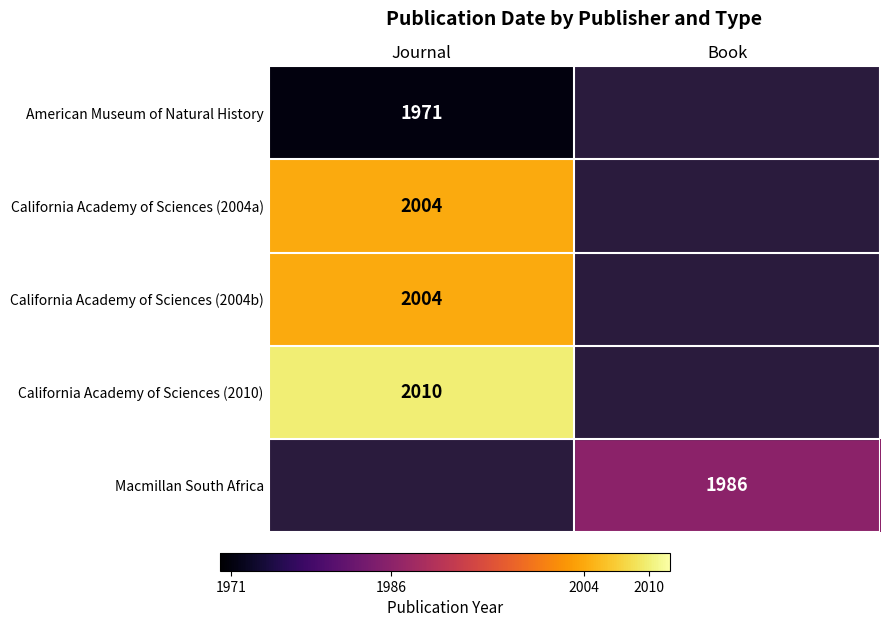

Is it true that California Academy of Sciences (2004b) equals 2004 at Journal?

True